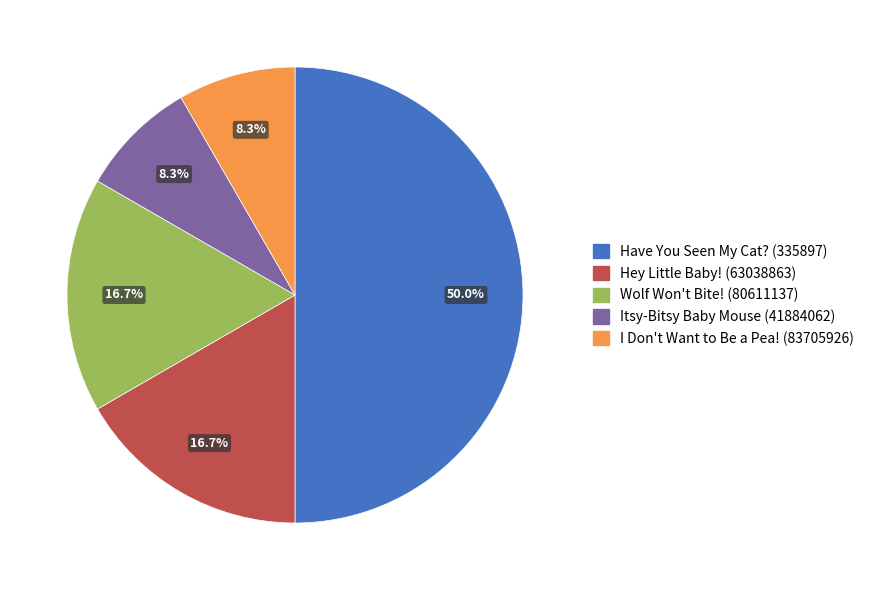

To the nearest percent, what is the average slice percentage?

20%